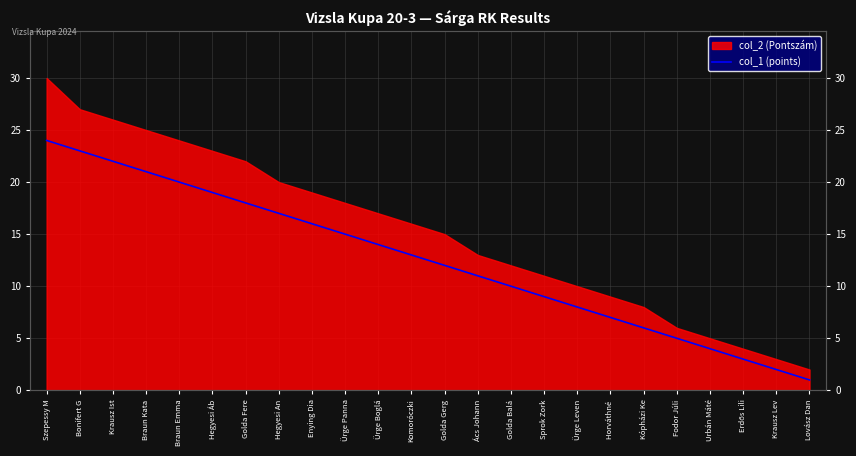

How many categories are shown in the chart?

24